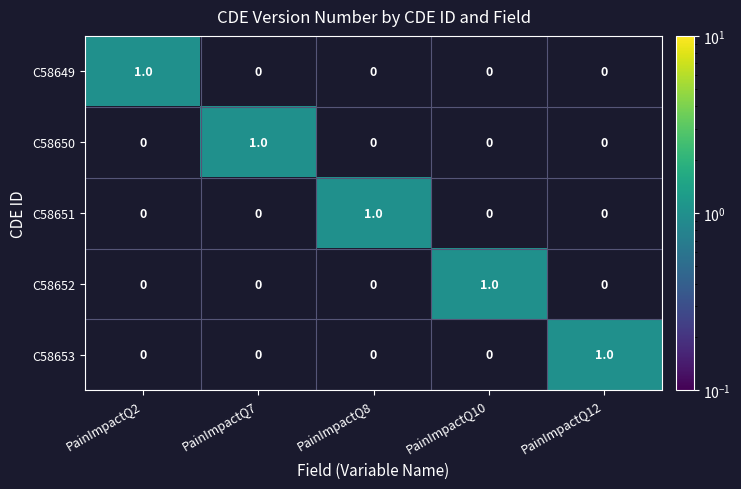

At which label does C58652 reach its peak?

PainImpactQ10